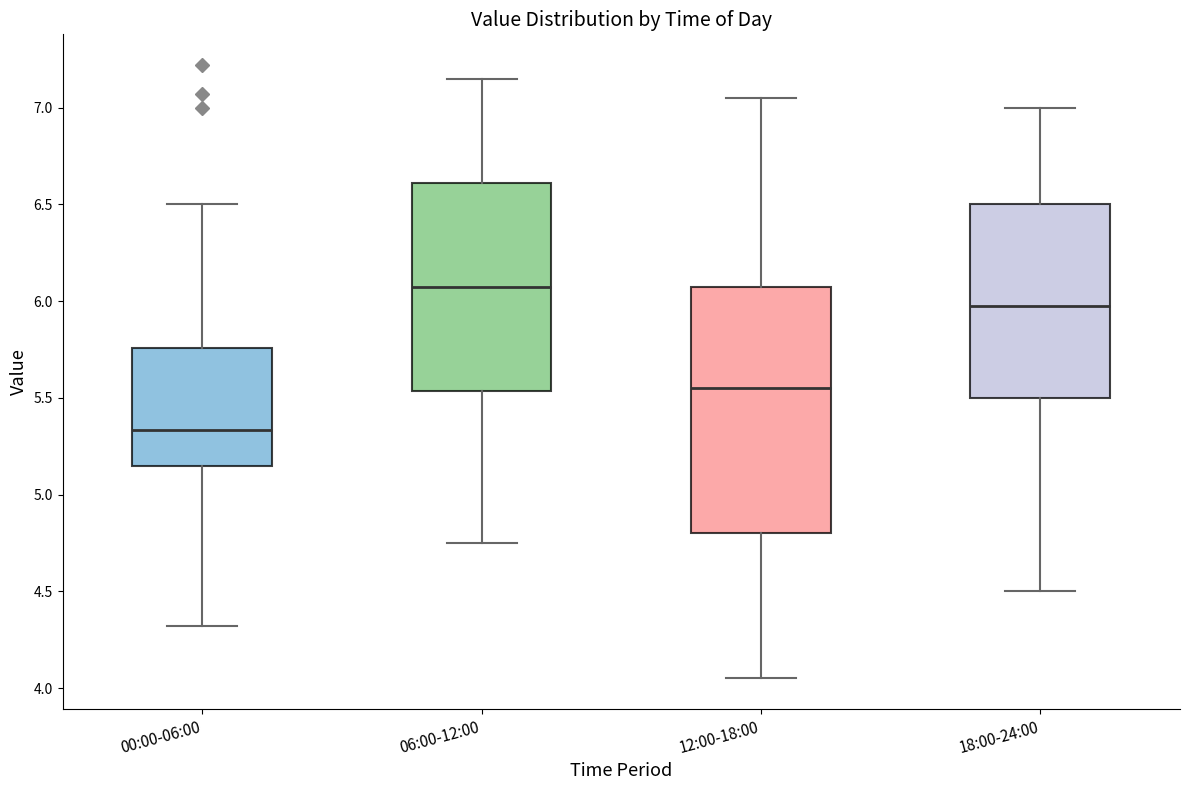

Reading left to right, read every box against the y-axis: the position of its median line, the range the box covers, and the ends of its whiskers. The values are not printed on the chart, so give them approximately, as read against the axis.

00:00-06:00: median 5.35, box 5.15 to 5.75, whiskers 4.30 to 6.50
06:00-12:00: median 6.10, box 5.55 to 6.60, whiskers 4.75 to 7.15
12:00-18:00: median 5.55, box 4.80 to 6.10, whiskers 4.05 to 7.05
18:00-24:00: median 6.00, box 5.50 to 6.50, whiskers 4.50 to 7.00